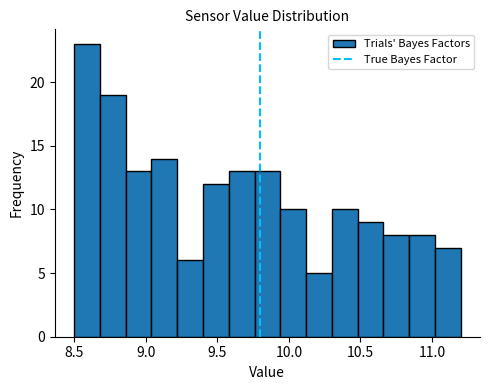

Around what value on the x-axis is the tallest bar? Give the approximate position of its centre, as read against the axis.

8.60